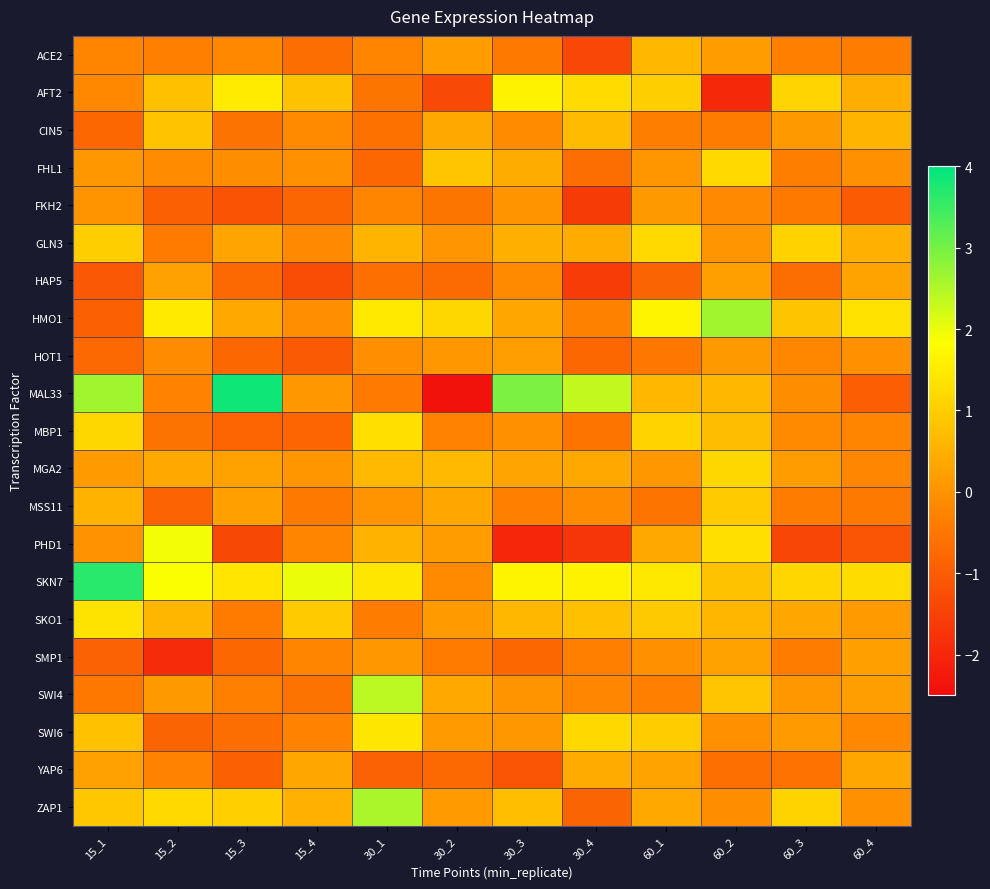

Which series has the largest total across all categories?

SKN7